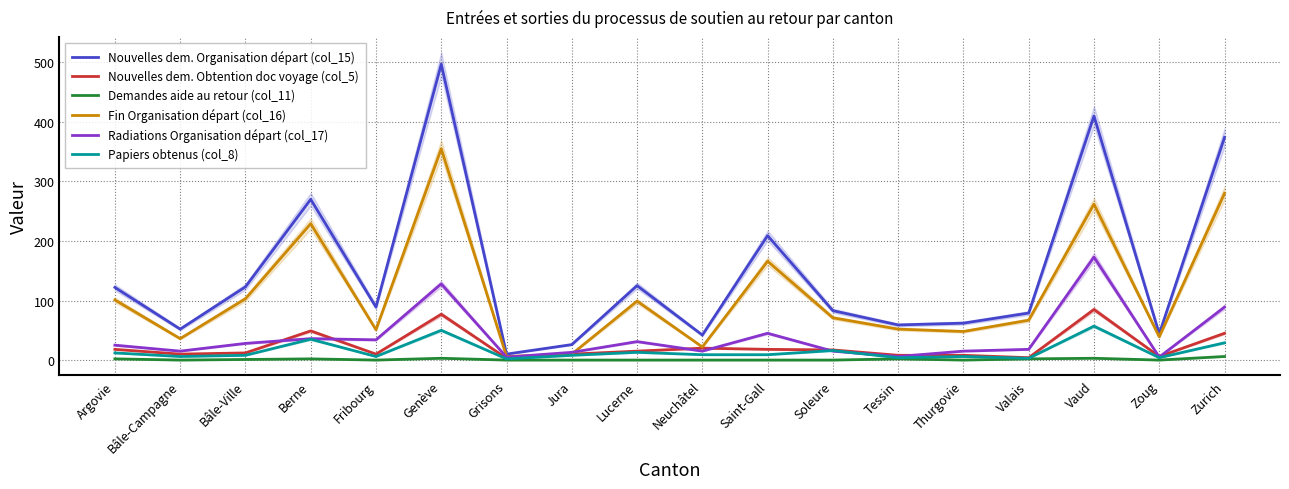

Which series has the largest range (max minus min)?

Nouvelles dem. Organisation départ (col_15)